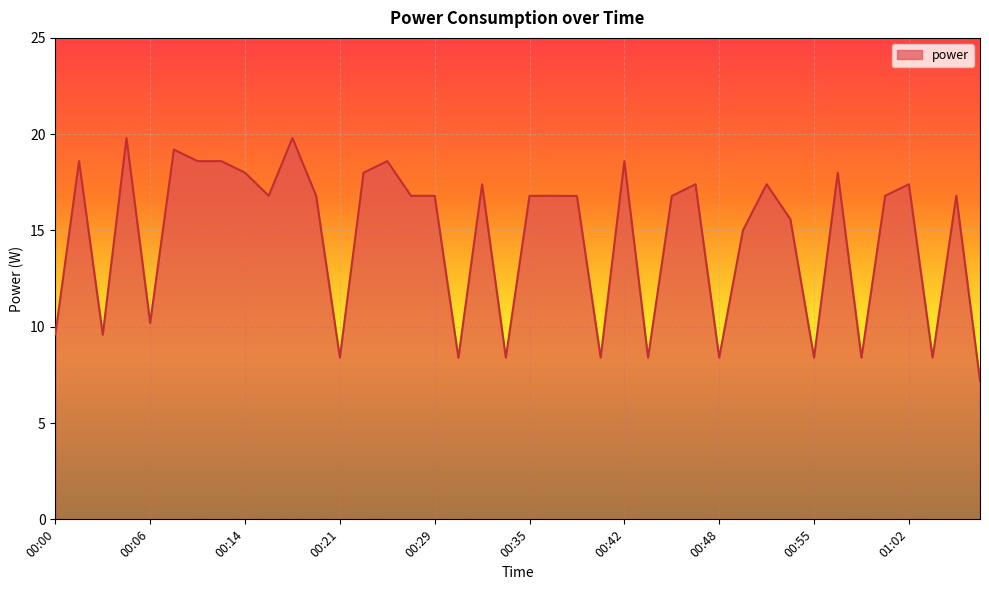

What is the maximum value shown in the chart?

19.8